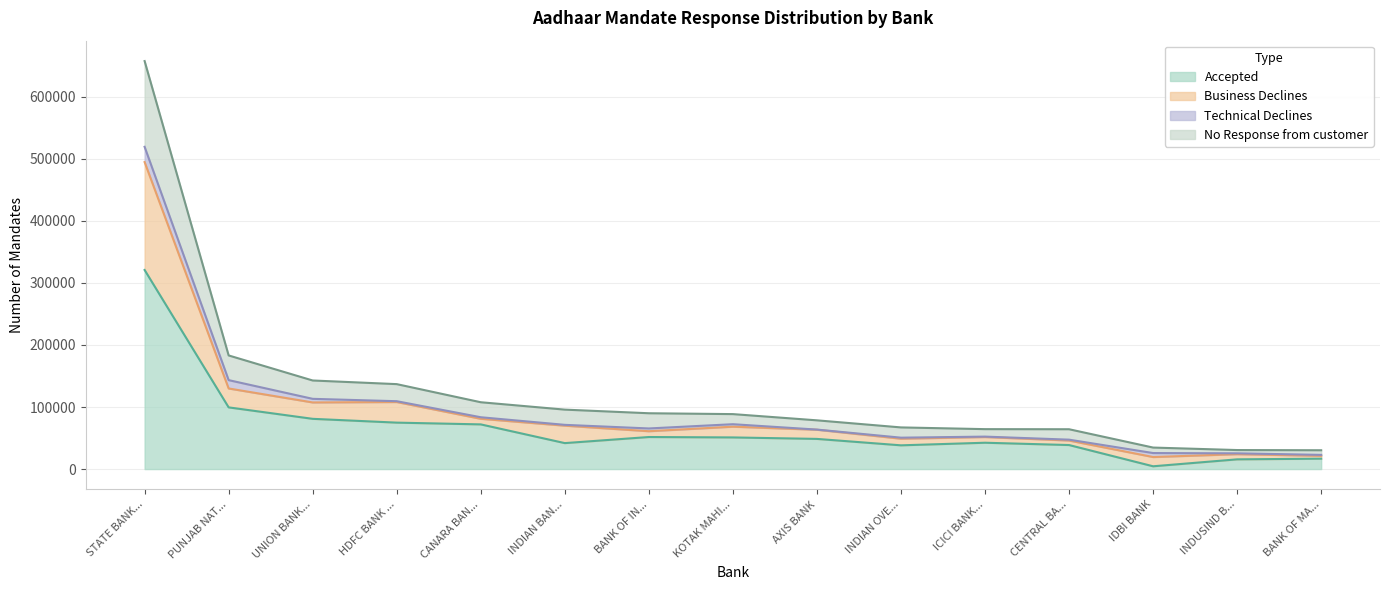

At which category is the sum across all series the highest?

STATE BANK...